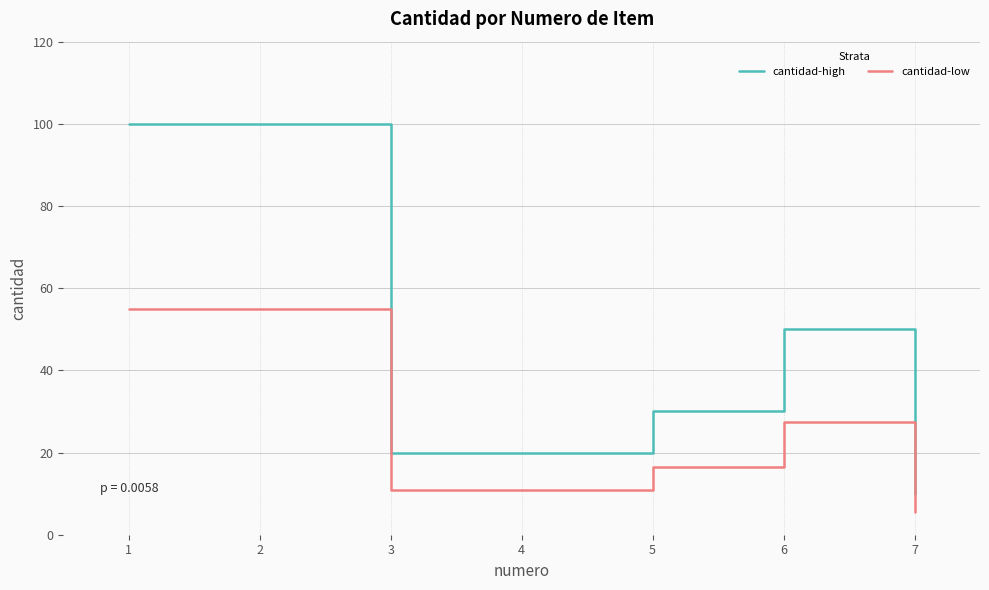

List the series in order of their peak value, lowest first.

cantidad-low, cantidad-high